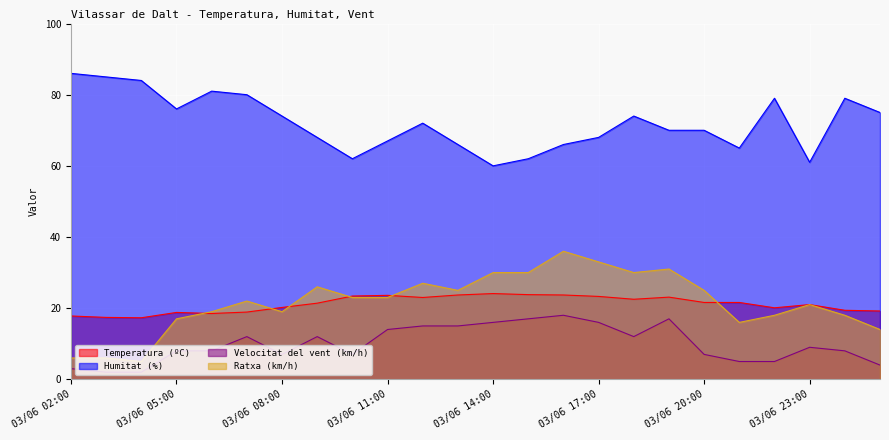

What are all the series names shown in the legend?

Temperatura (ºC), Humitat (%), Velocitat del vent (km/h), Ratxa (km/h)